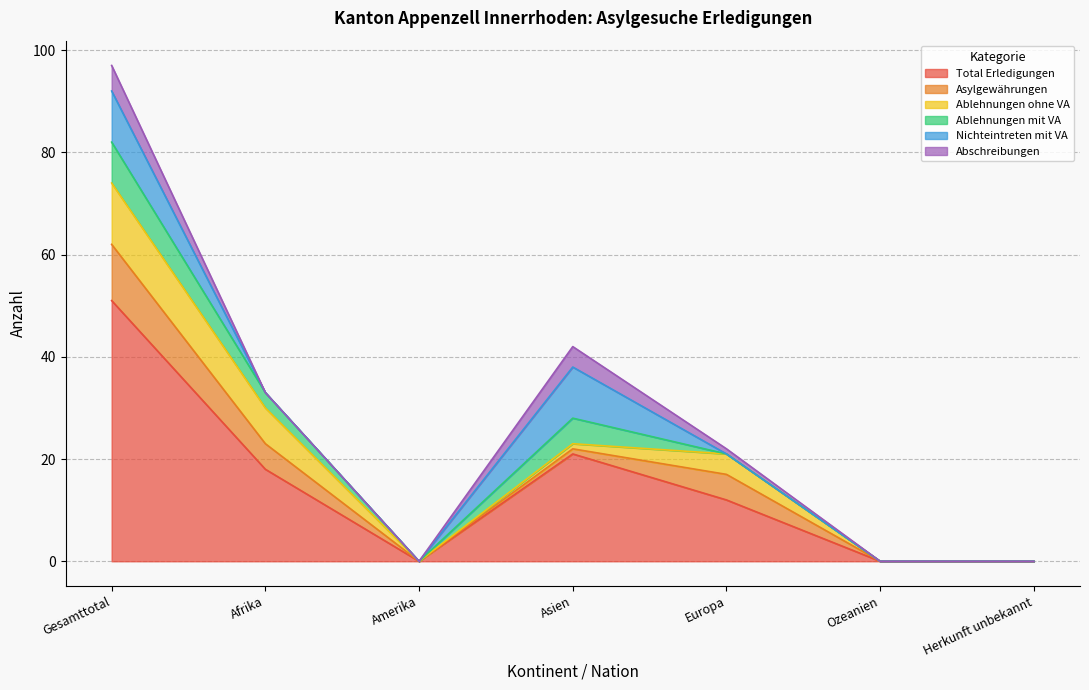

Which series changed the most between Afrika and Asien?

Nichteintreten mit VA